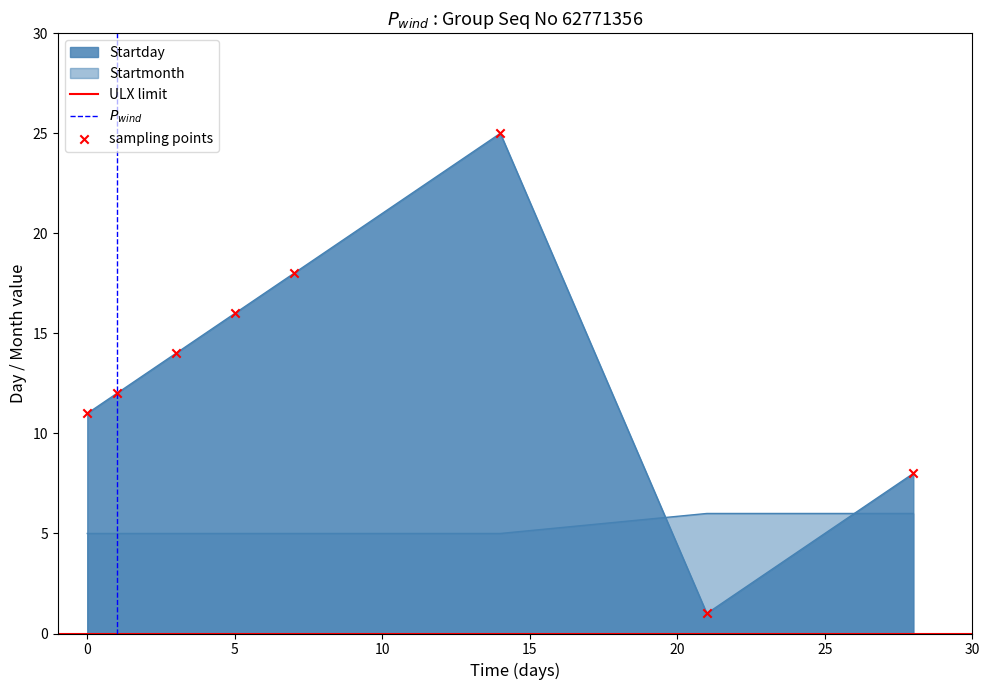

Which series reaches the maximum Y coordinate?

Startday